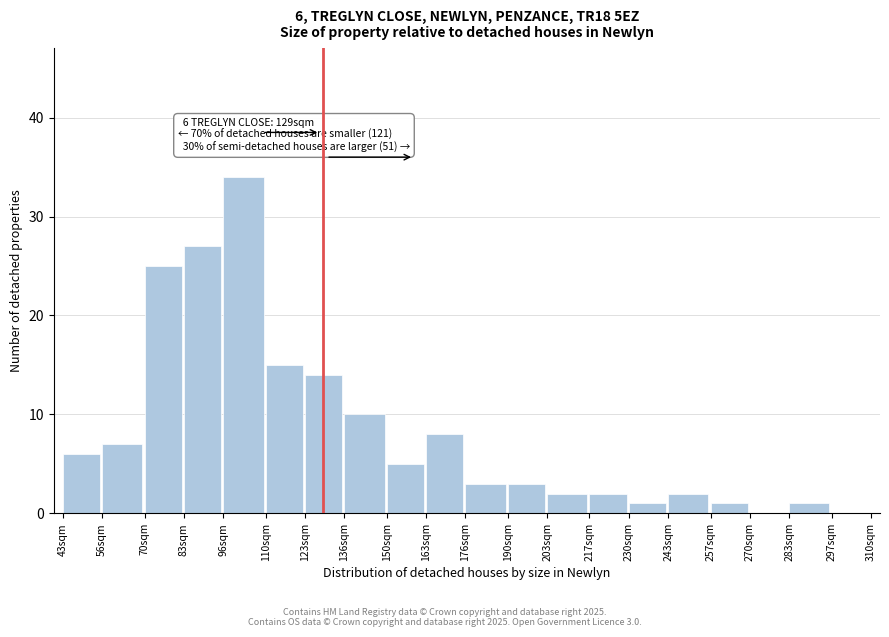

Reading left to right, transcribe all the data shown in this chart.

43sqm=6	56sqm=7	70sqm=25	83sqm=27	96sqm=34	110sqm=15	123sqm=14	136sqm=10	150sqm=5	163sqm=8	176sqm=3	190sqm=3	203sqm=2	217sqm=2	230sqm=1	243sqm=2	257sqm=1	270sqm=0	283sqm=1	297sqm=0